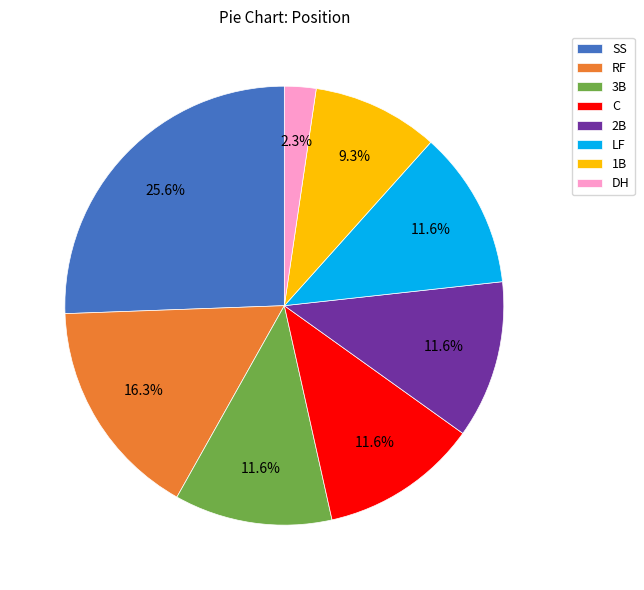

Approximately how many times larger is the value at DH compared to LF?

0.2